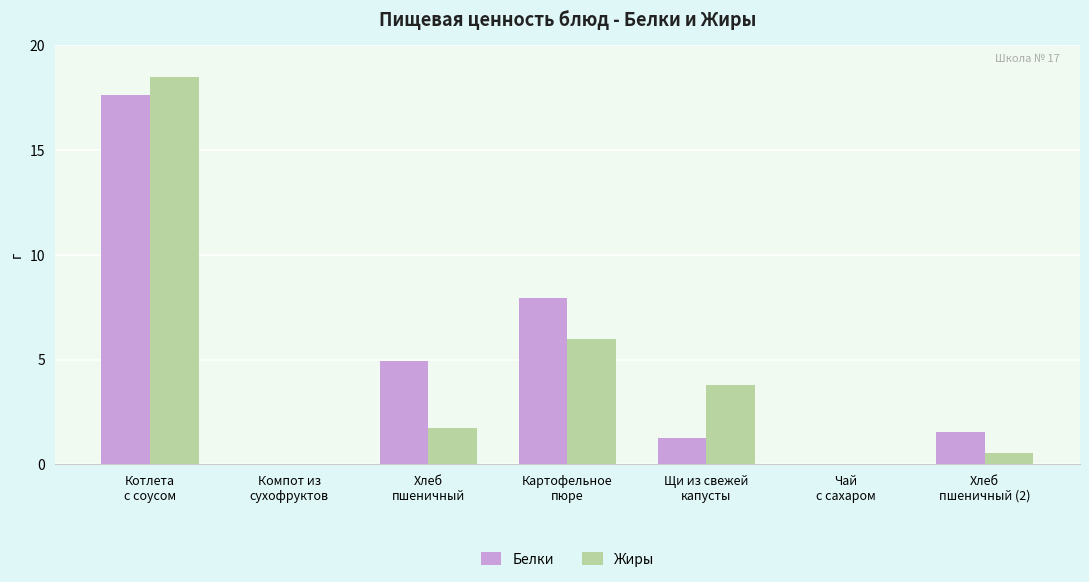

Does the chart contain stacked bars?

No